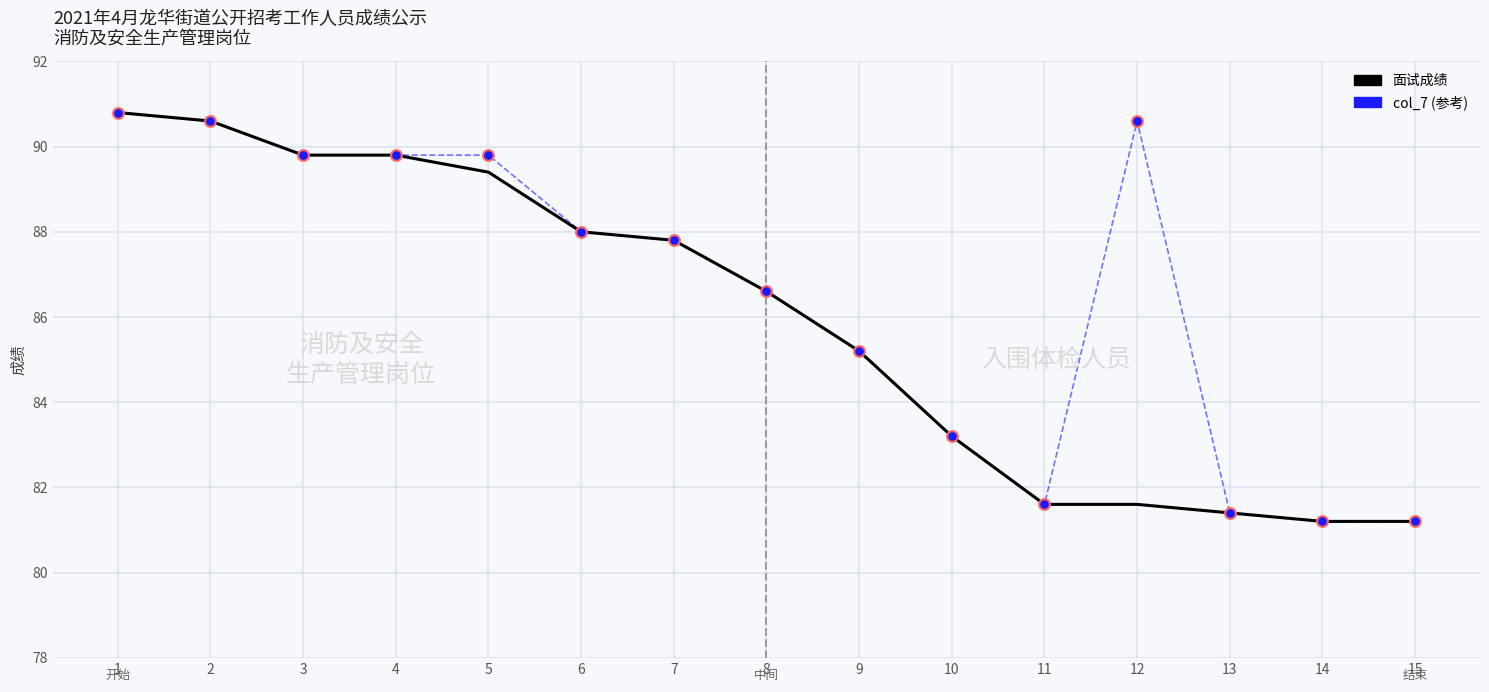

What is the greatest value displayed?

90.8